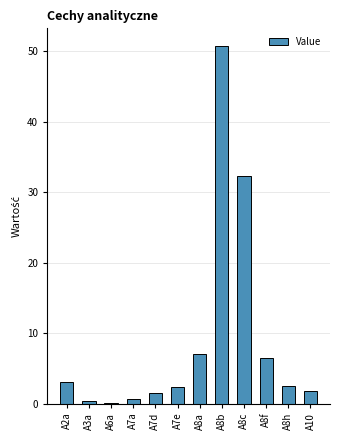

What is the maximum value shown in the chart?

50.7